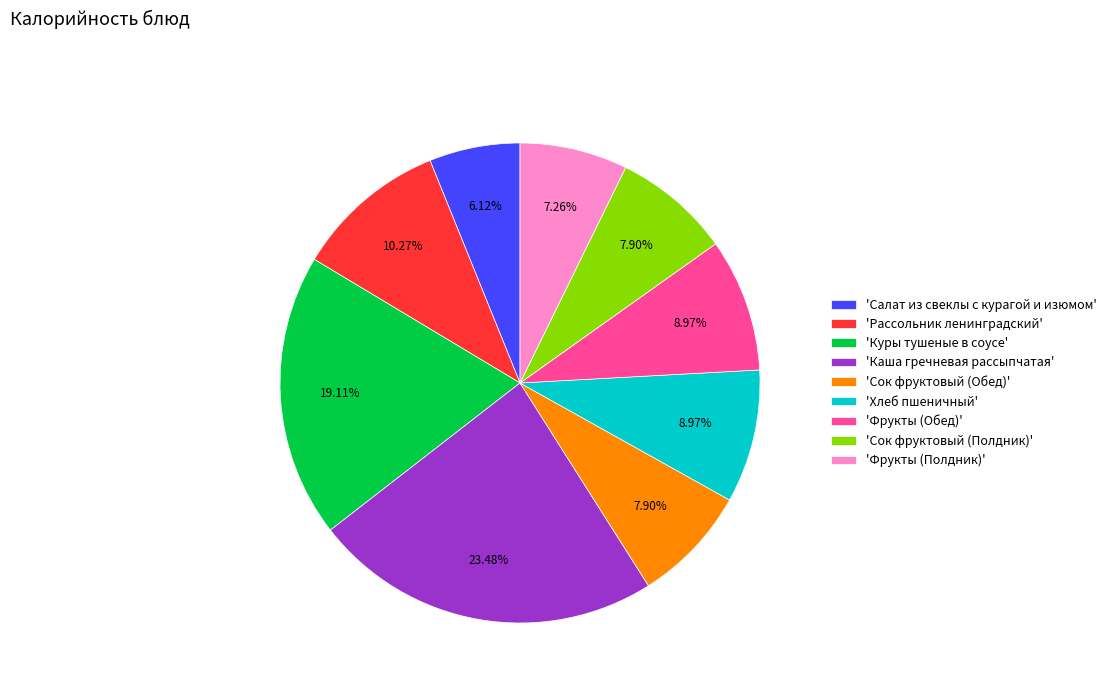

Does any single category account for the majority?

No